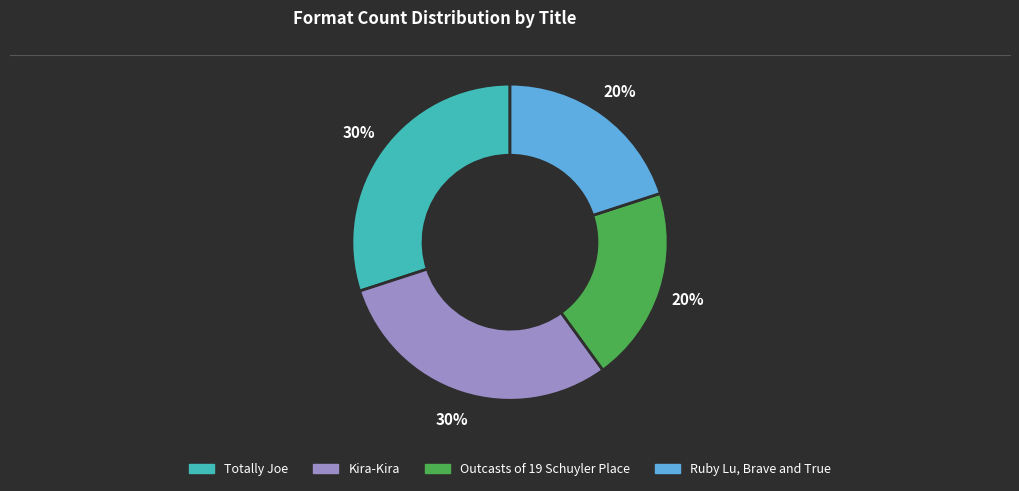

What is the ratio of the value at Kira-Kira to the value at Outcasts of 19 Schuyler Place?

1.5